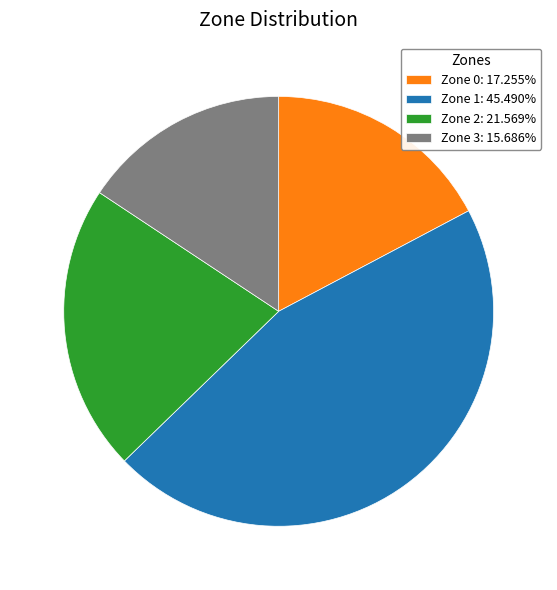

Is there any slice that represents more than half of the pie?

No